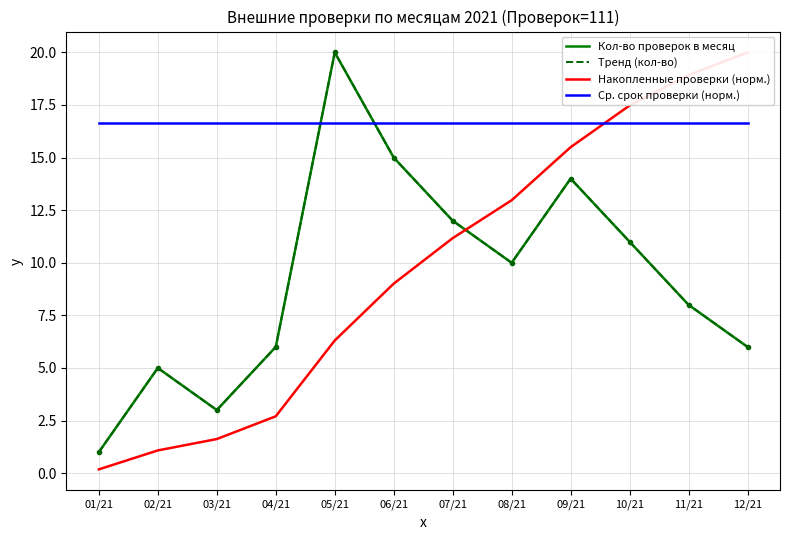

What is the sum of the Накопленные проверки (норм.) values at 08/21 and 03/21?

14.6